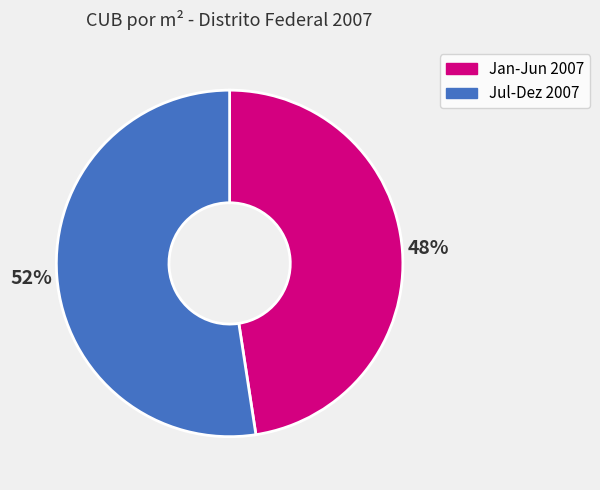

Do Jul-Dez 2007 and Jan-Jun 2007 together represent more than half of the pie?

Yes